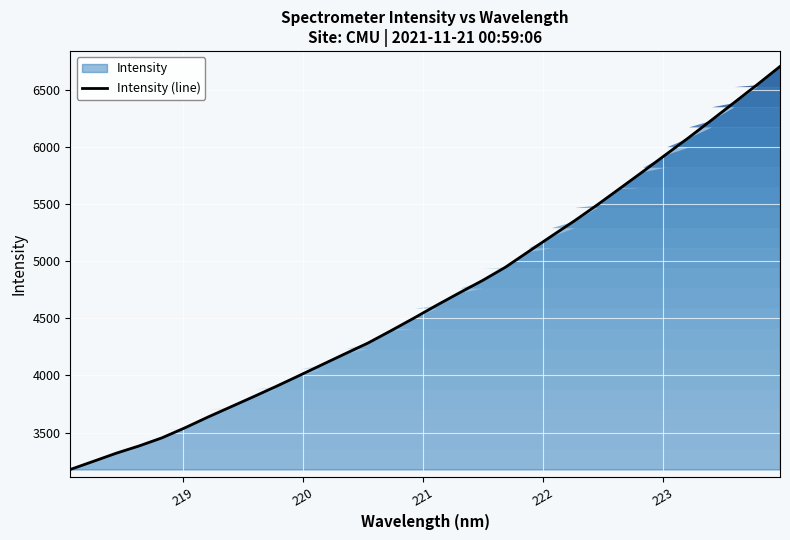

True or false: the data has more than 0 interior local peaks.

False